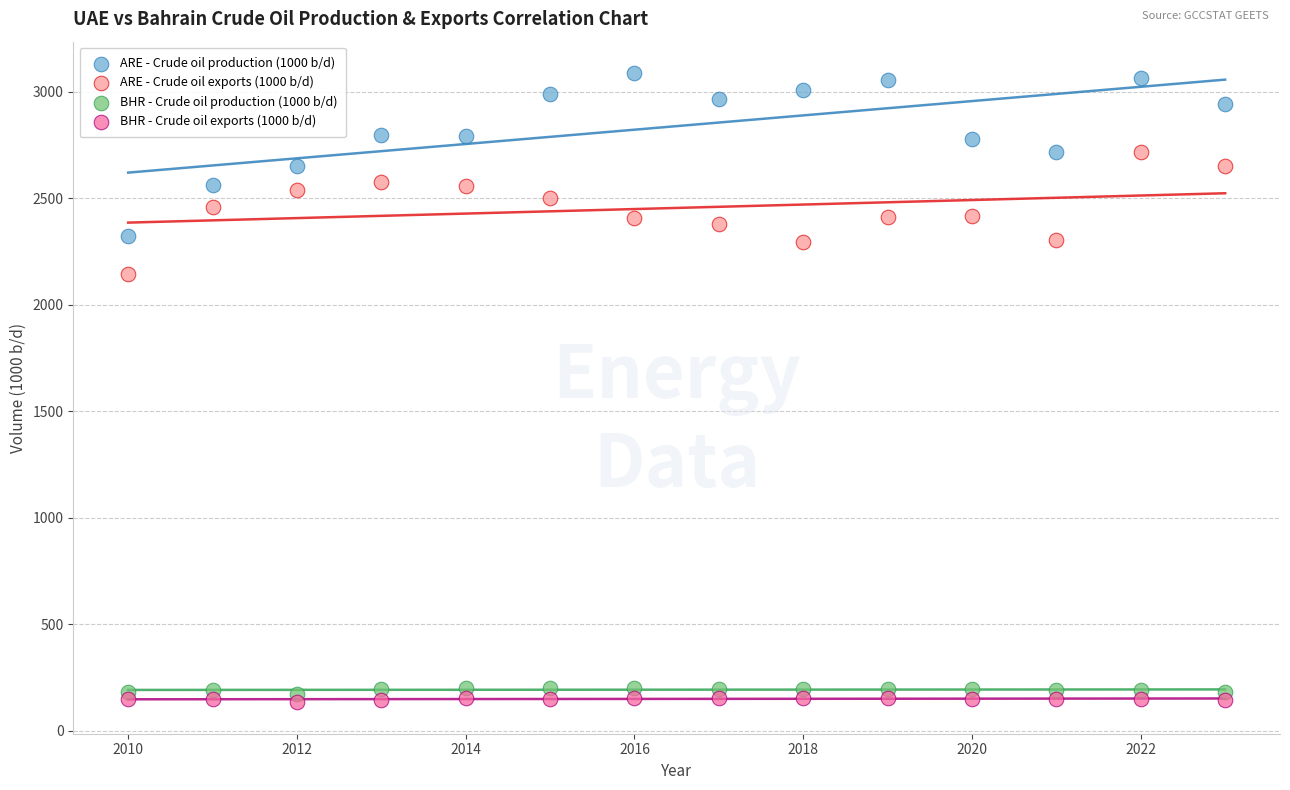

Which series contains the lowest Y value?

BHR - Crude oil exports (1000 b/d)